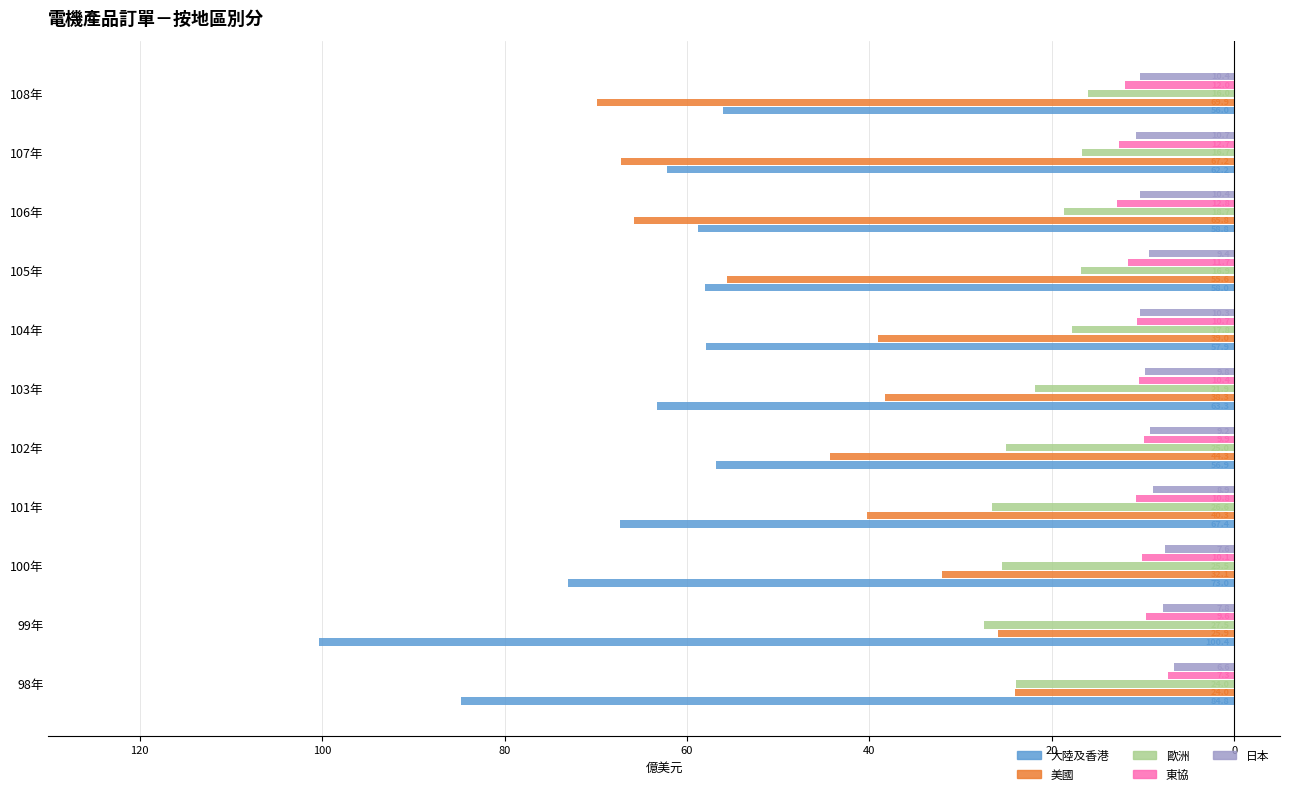

What is the value of the 日本 bar at the 1st from the left?

-6.6